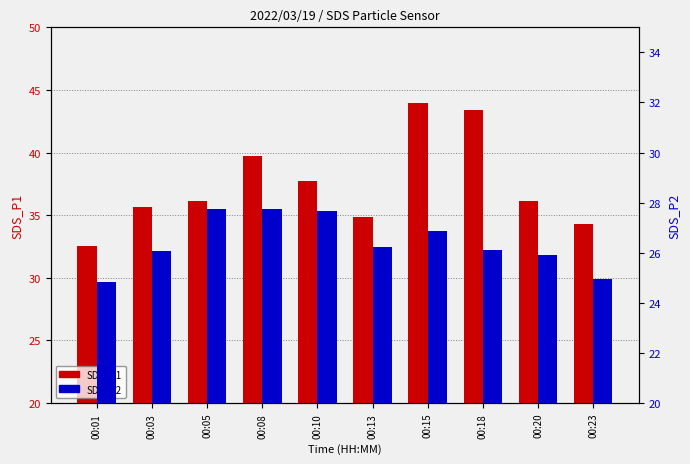

Which series has the widest spread of values?

SDS_P1